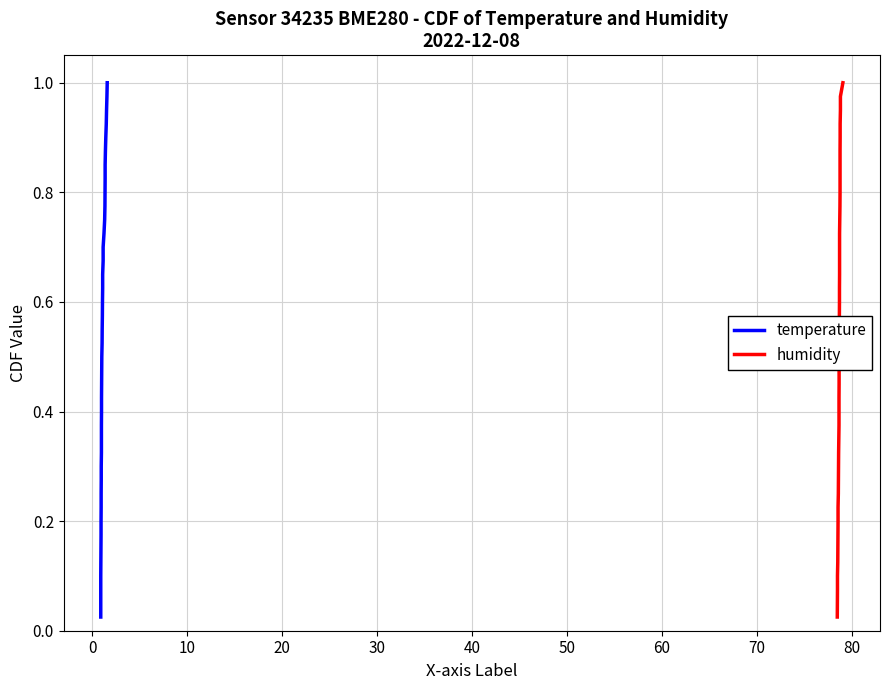

Reading left to right, transcribe all the data shown in this chart.

temperature: 0.0	0.1	0.1	0.1	0.1	0.1	0.2	0.2	0.2	0.2	0.3	0.3	0.3	0.3	0.4	0.4	0.4	0.5	0.5	0.5	0.5	0.6	0.6	0.6	0.6	0.7	0.7	0.7	0.7	0.8	0.8	0.8	0.8	0.8	0.9	0.9	0.9	0.9	1.0	1.0
humidity: 0.0	0.1	0.1	0.1	0.1	0.1	0.2	0.2	0.2	0.2	0.3	0.3	0.3	0.3	0.4	0.4	0.4	0.5	0.5	0.5	0.5	0.6	0.6	0.6	0.6	0.7	0.7	0.7	0.7	0.8	0.8	0.8	0.8	0.8	0.9	0.9	0.9	0.9	1.0	1.0